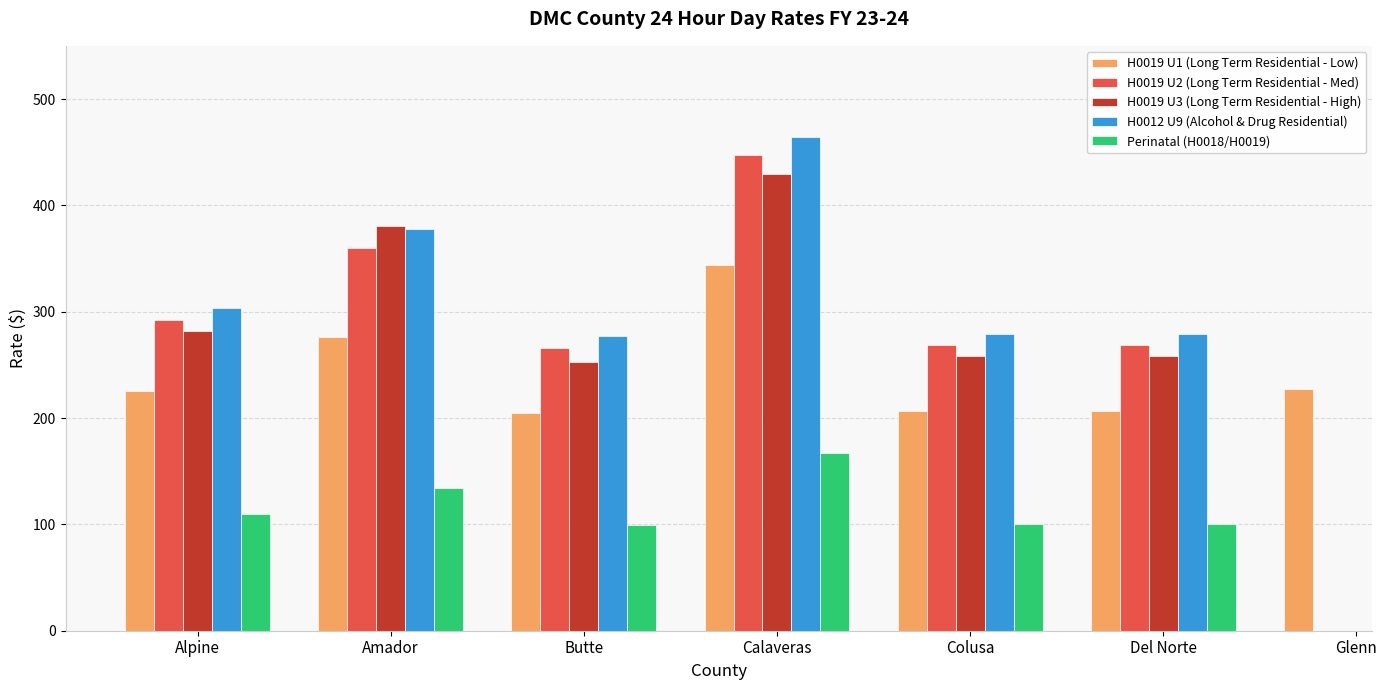

What is the label of the 4th bar from the right?

Calaveras